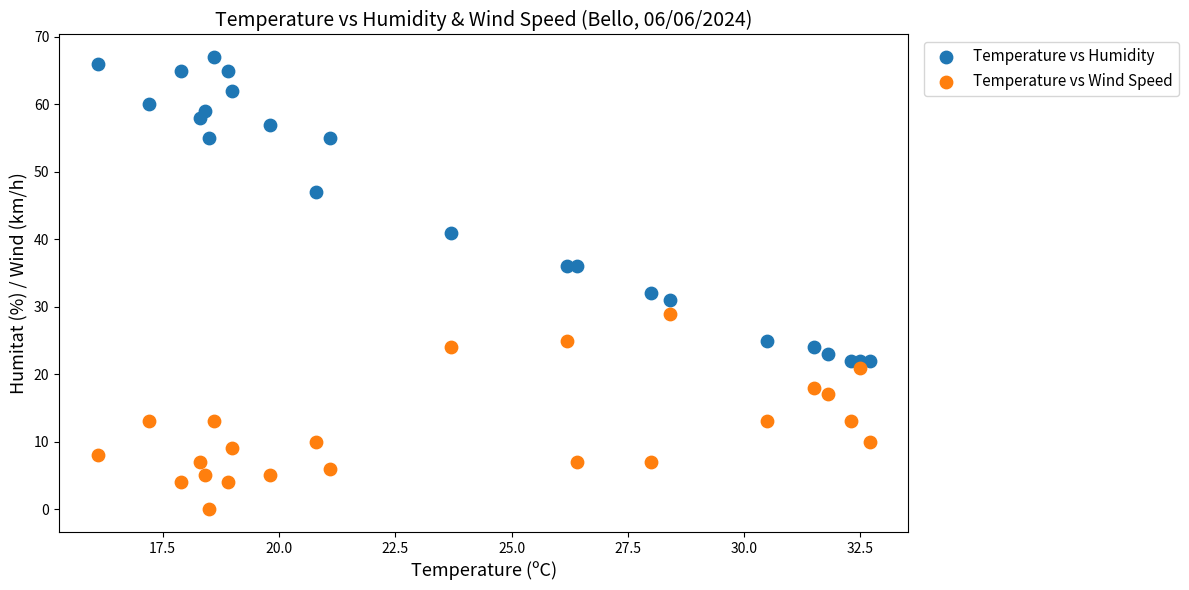

Across all data points, what is the range of Y values (max minus min)?

67